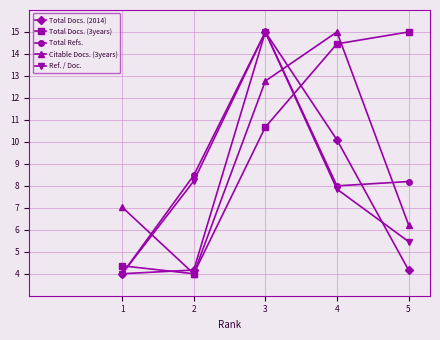

How many intersections are there between Ref. / Doc. and Citable Docs. (3years)?

2